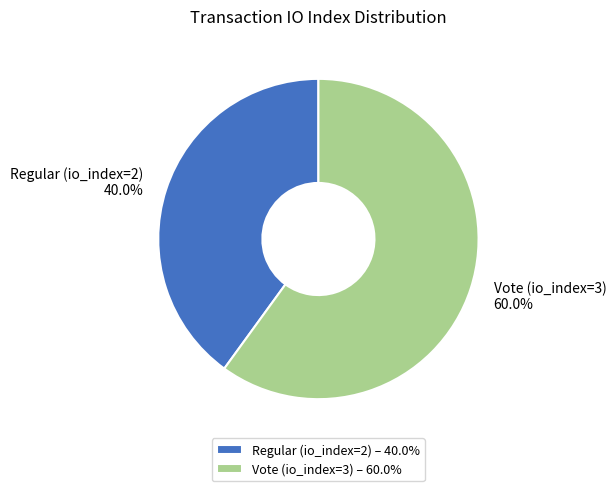

How many slices are in this pie chart?

2